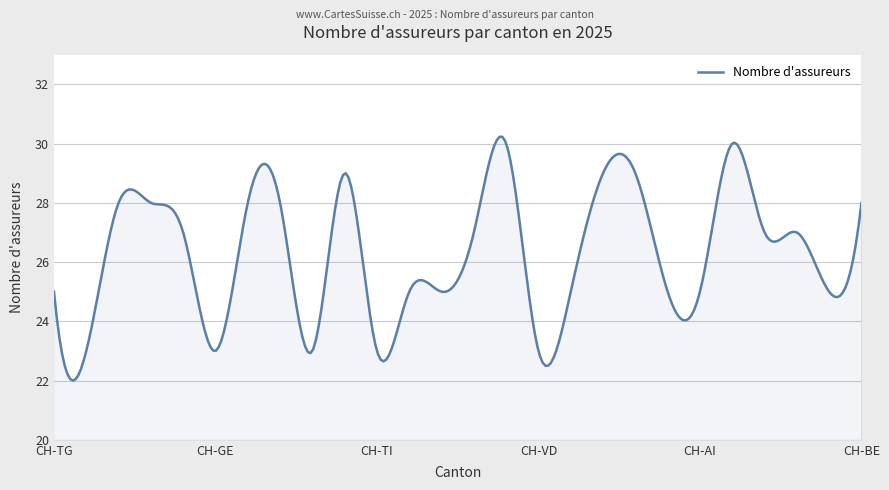

What is the difference between the maximum and minimum values?

8.2